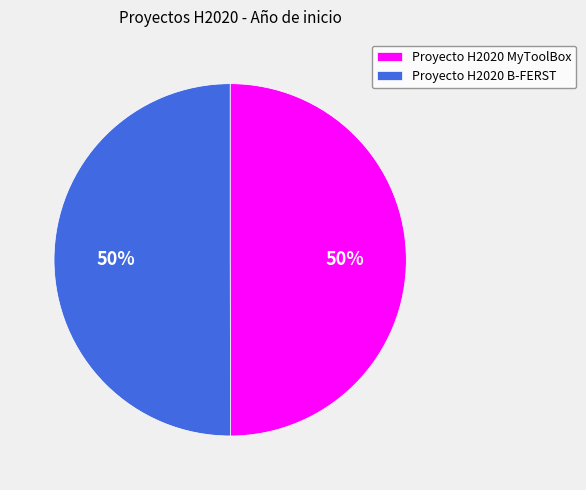

To the nearest percent, what is the average slice percentage?

50%